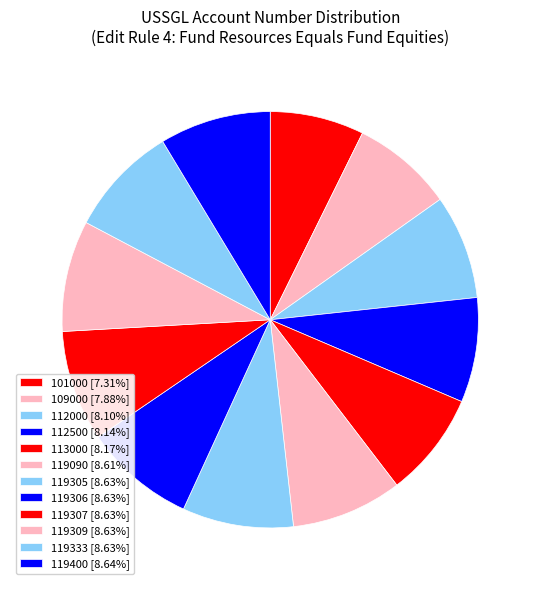

How much of the chart is everything except 112500?

91.9%